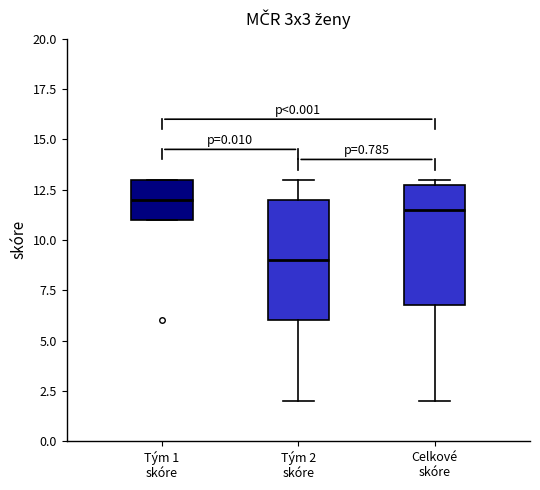

Reading left to right, read every box against the y-axis: the position of its median line, the range the box covers, and the ends of its whiskers. The values are not printed on the chart, so give them approximately, as read against the axis.

Tým 1 skóre: median 12.0, box 11.0 to 13.0, whiskers 11.0 to 13.0
Tým 2 skóre: median 9.0, box 6.0 to 12.0, whiskers 2.0 to 13.0
Celkové skóre: median 11.5, box 7.0 to 13.0, whiskers 2.0 to 13.0 (just above the box's upper edge)